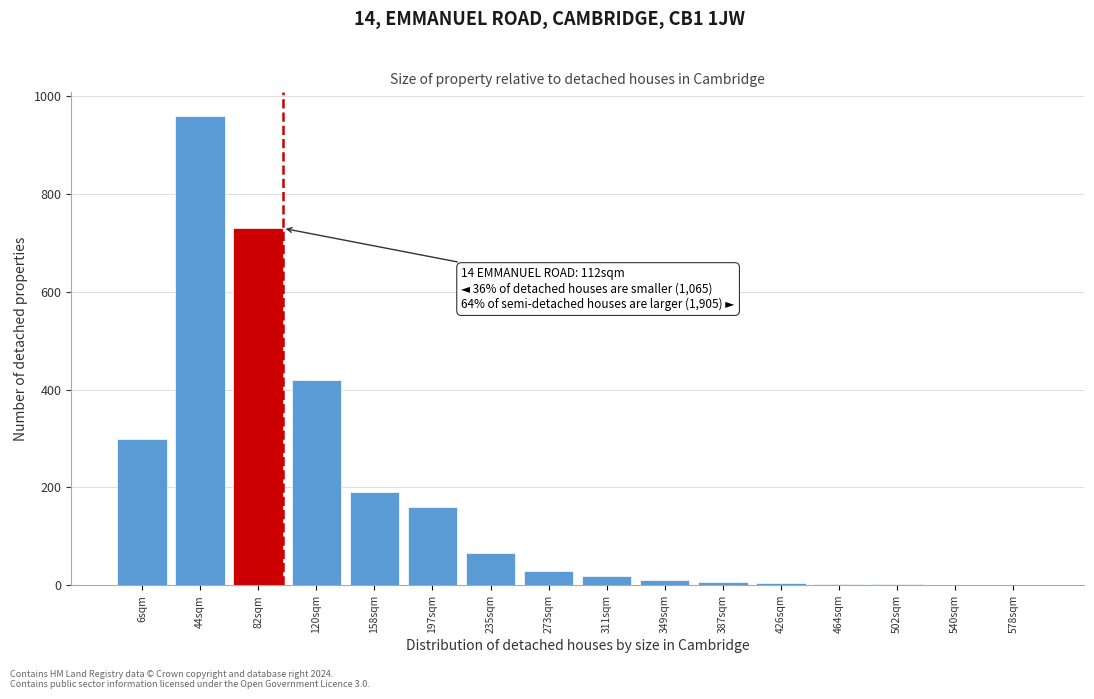

The chart shows a value of 190 at 158sqm. True or false?

True